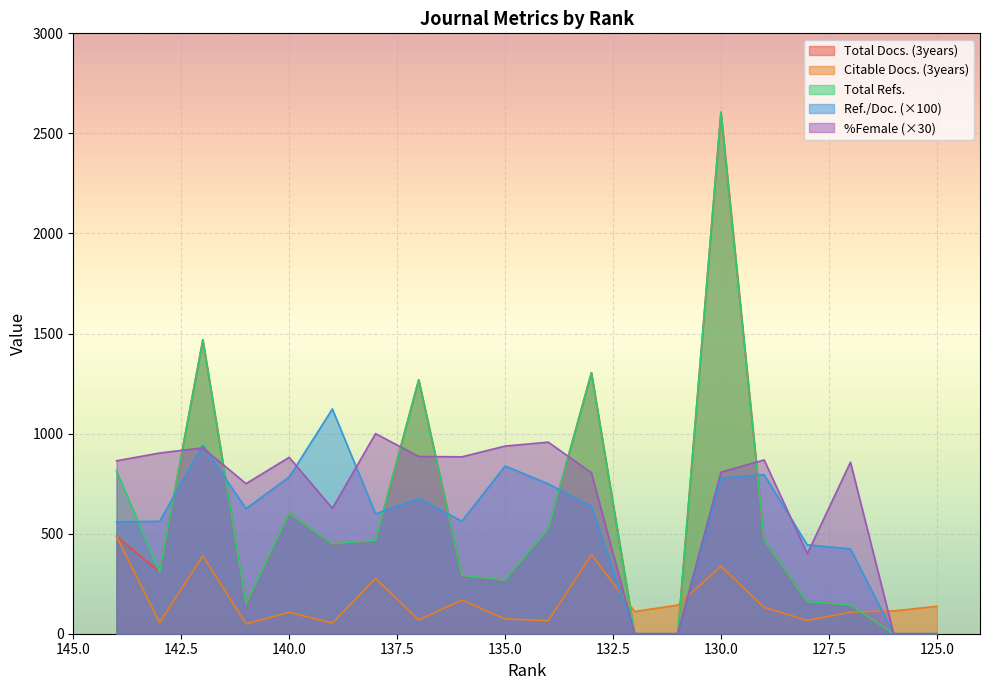

How many values in the Ref. / Doc. series are below 625?

10